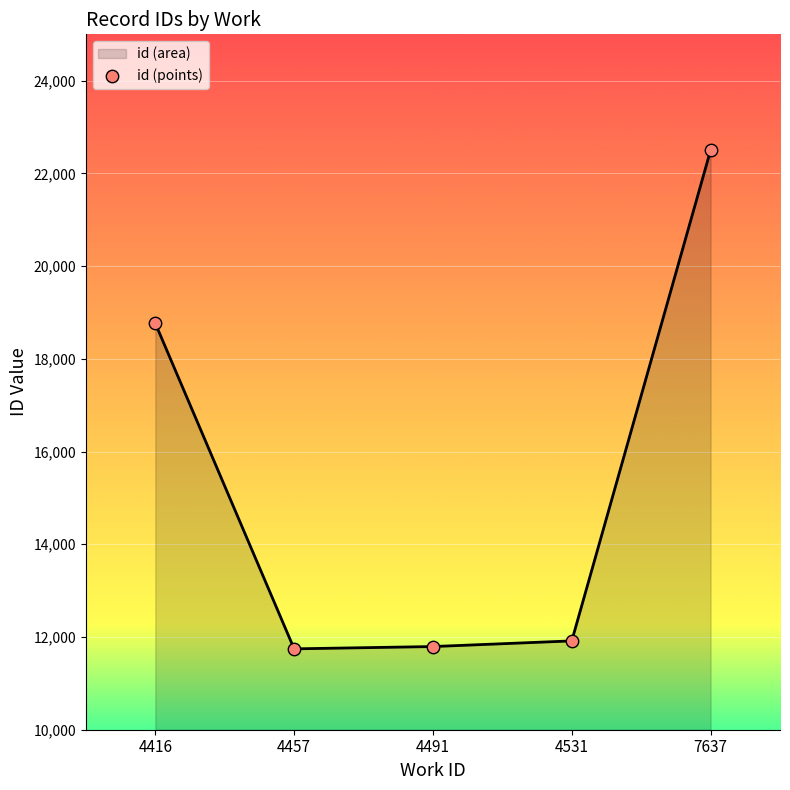

Which has a higher value, 4531 or 7637?

7637